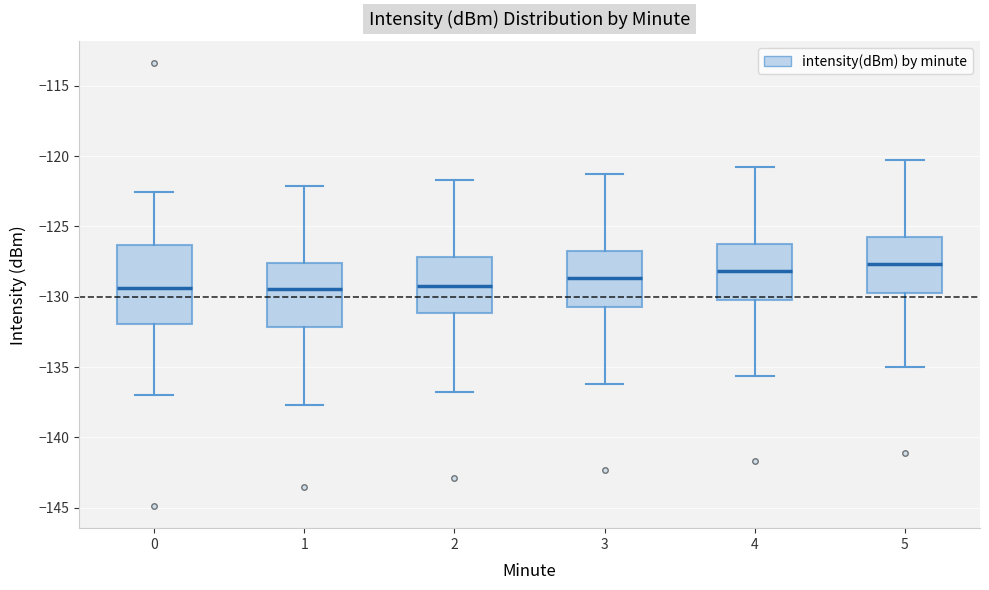

Reading left to right, transcribe this box plot: for each box, give where its median line is, the range the box spans, and where its two whiskers end, as read against the y-axis. The values are not printed on the chart, so give them approximately, as read against the axis.

0: median -129.5, box -132.0 to -126.5, whiskers -137.0 to -122.5
1: median -129.5, box -132.0 to -127.5, whiskers -137.5 to -122.0
2: median -129.0, box -131.0 to -127.0, whiskers -137.0 to -121.5
3: median -128.5, box -130.5 to -127.0, whiskers -136.0 to -121.5
4: median -128.0, box -130.0 to -126.5, whiskers -135.5 to -121.0
5: median -127.5, box -129.5 to -126.0, whiskers -135.0 to -120.5